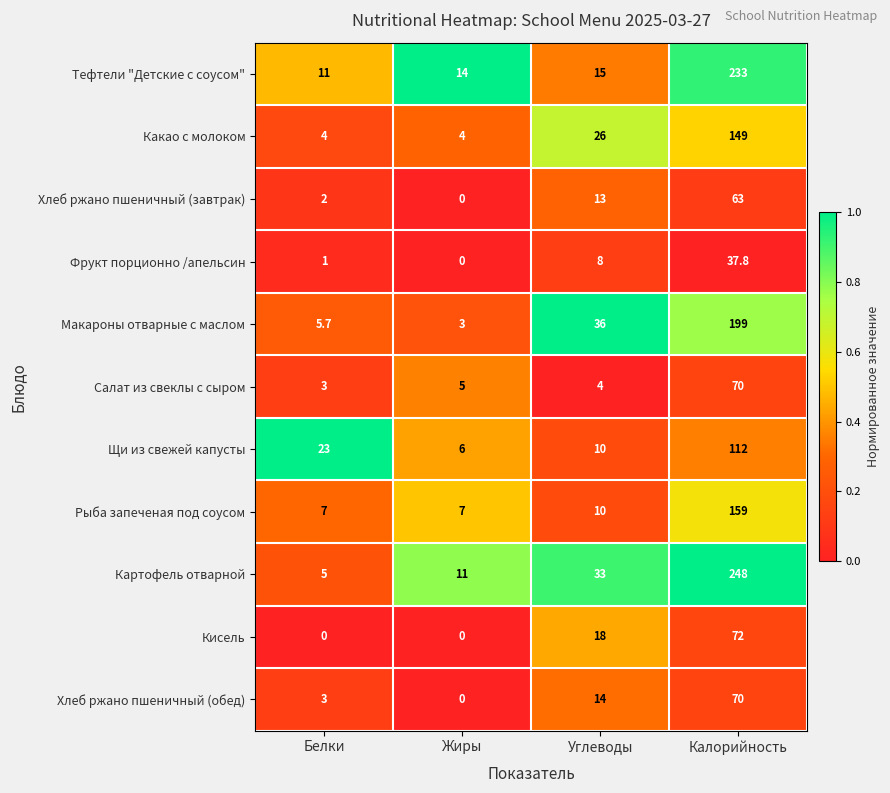

At which category is the sum across all series the highest?

Калорийность